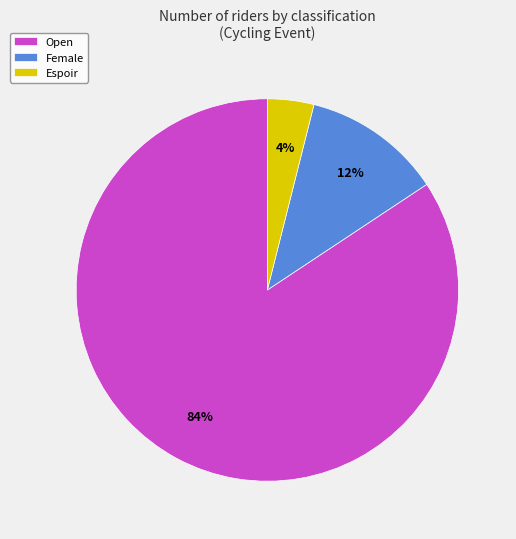

How many segments does this pie chart have?

3